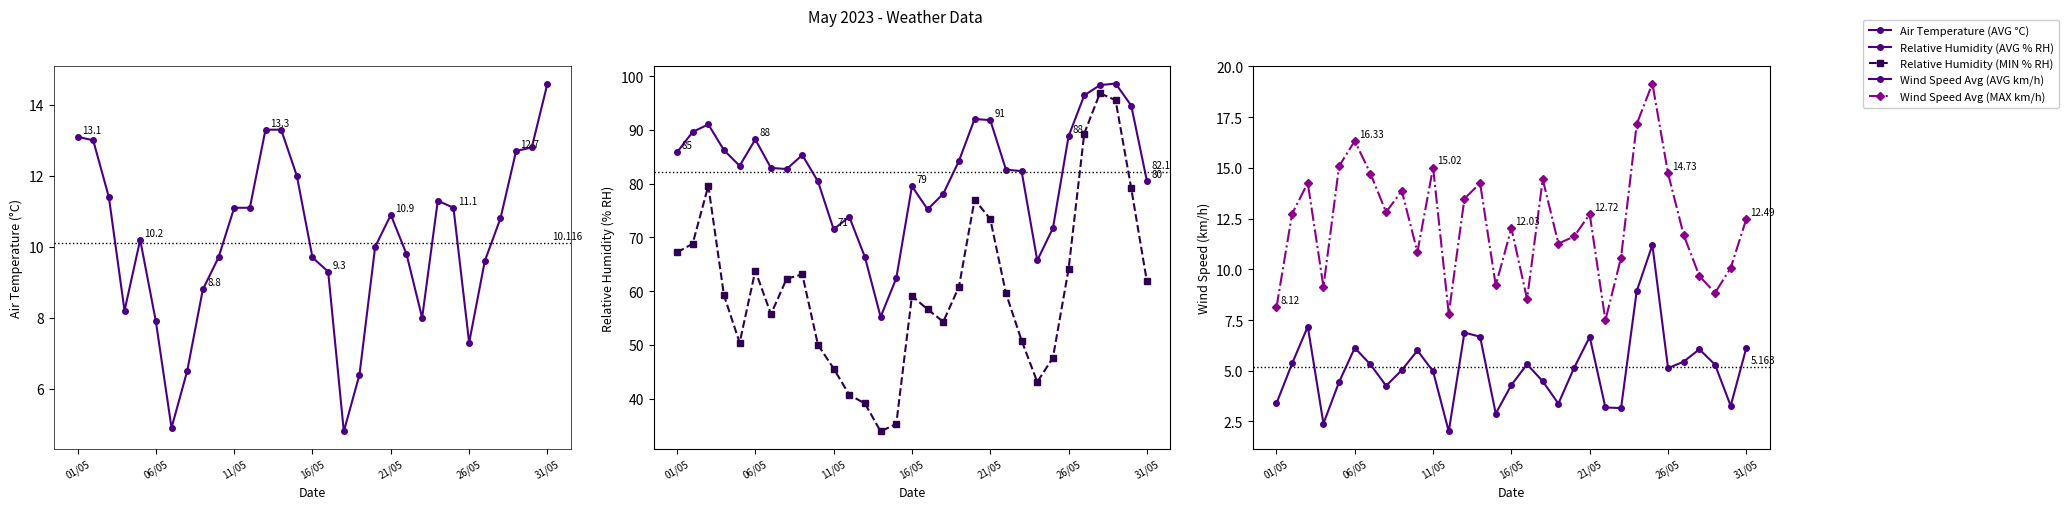

Rank the series by their maximum value, from lowest to highest.

Wind Speed Avg (AVG km/h), Air Temperature (AVG °C), Wind Speed Avg (MAX km/h), Relative Humidity (MIN % RH), Relative Humidity (AVG % RH)